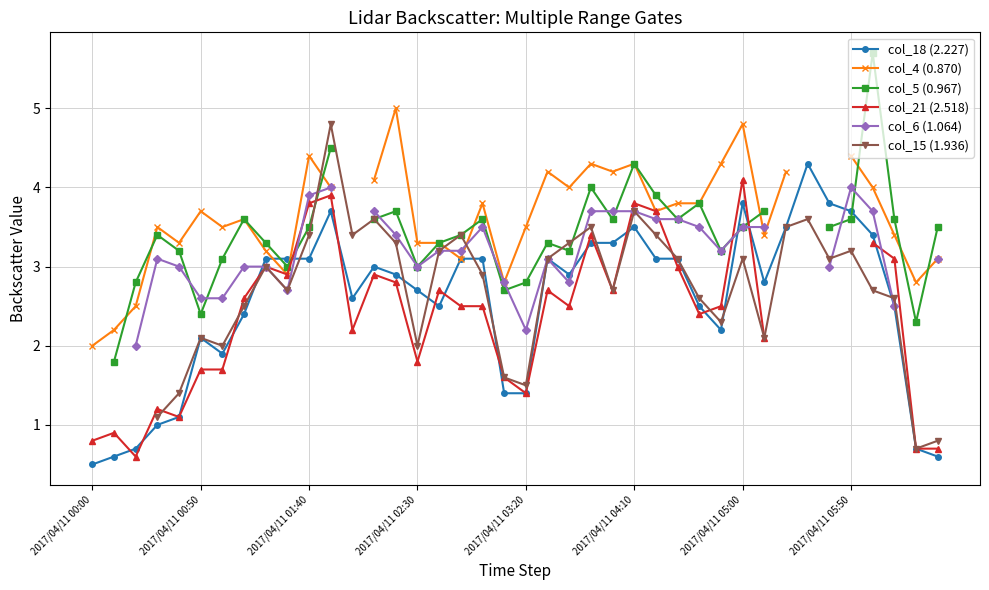

After their last crossing, which series has the higher values: col_18 (2.227) or col_15 (1.936)?

col_15 (1.936)